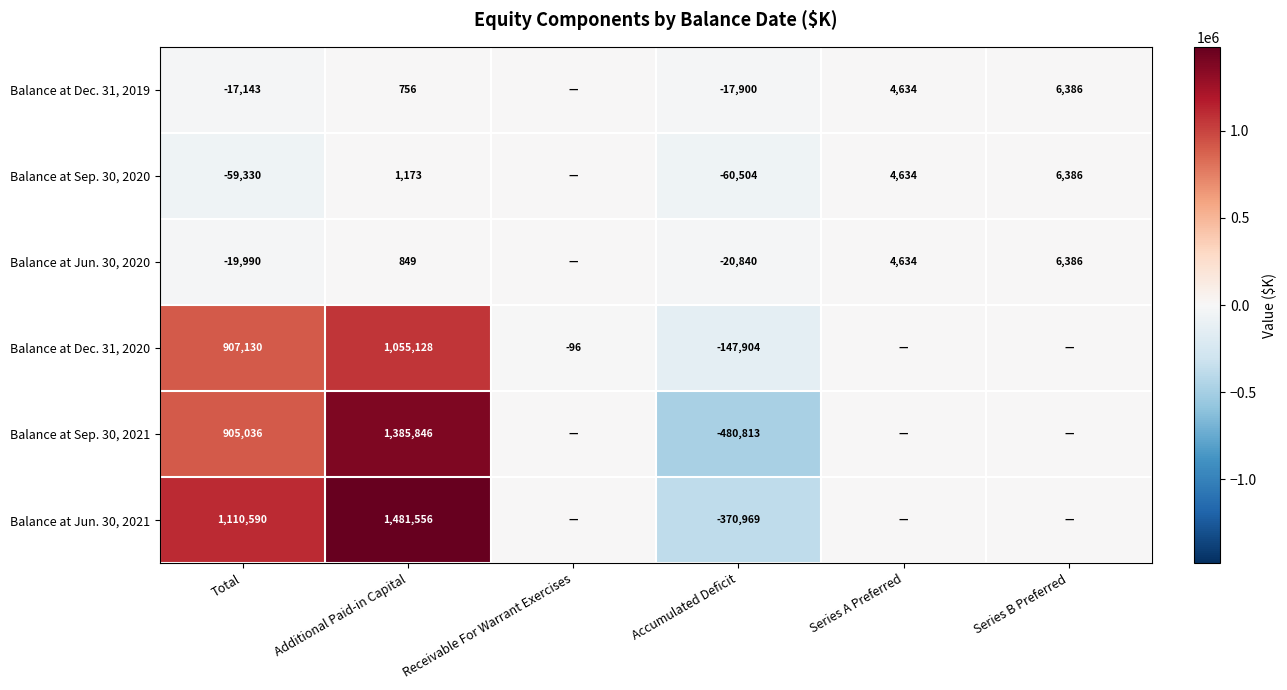

True or false: Balance at Dec. 31, 2019 has a value of 9980 at Series B Preferred.

False